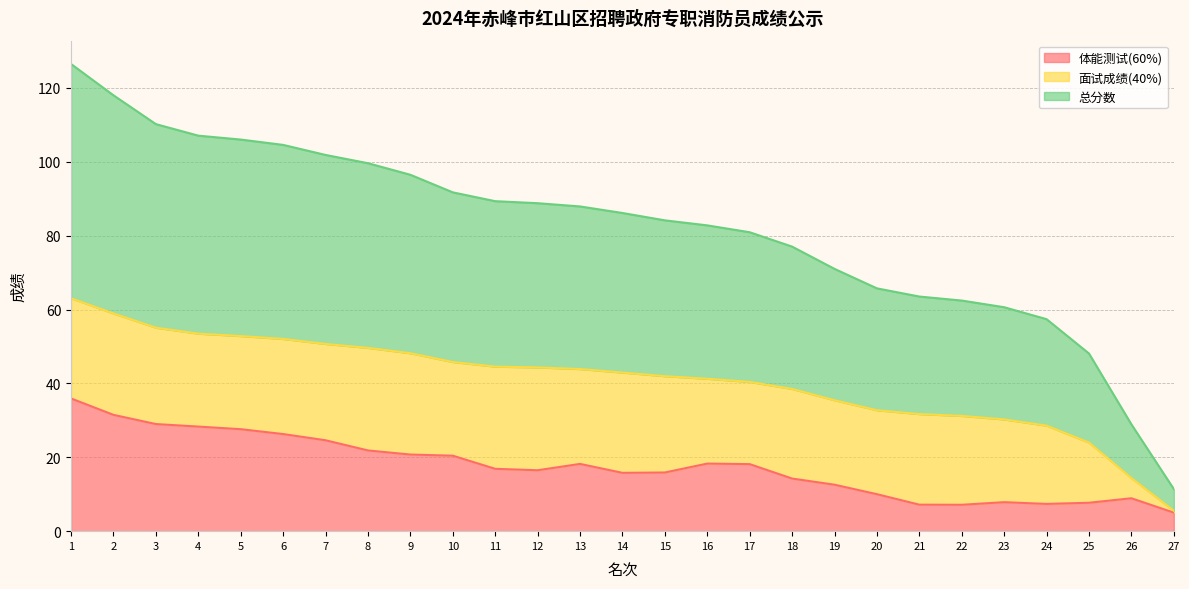

List the series in order of their overall mean, highest first.

总分数, 面试成绩(40%), 体能测试(60%)